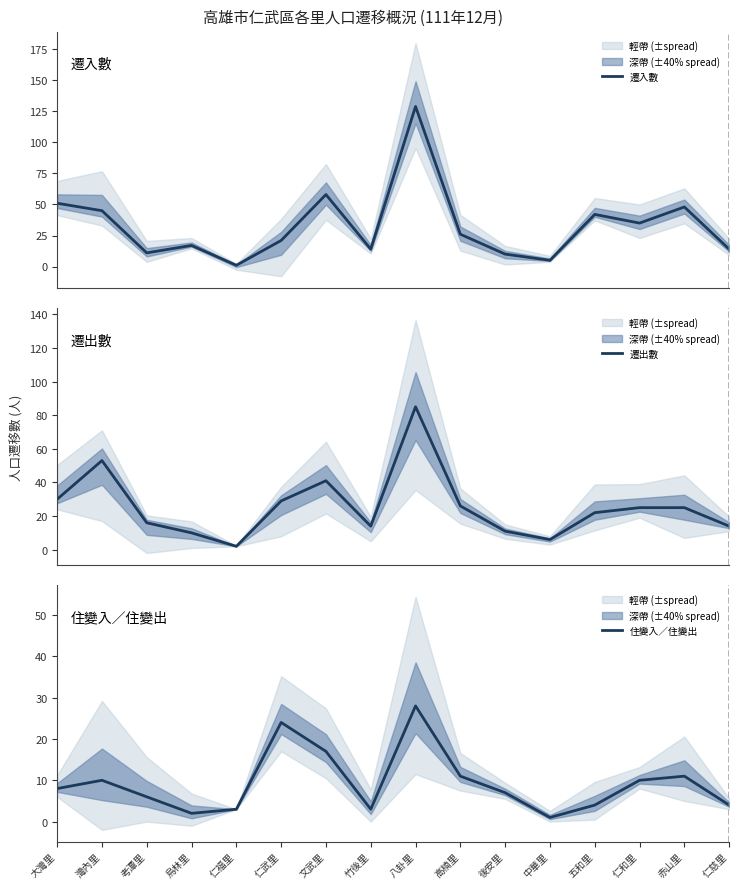

True or false: 住變入／住變出 and 遷出數 cross at least once.

True